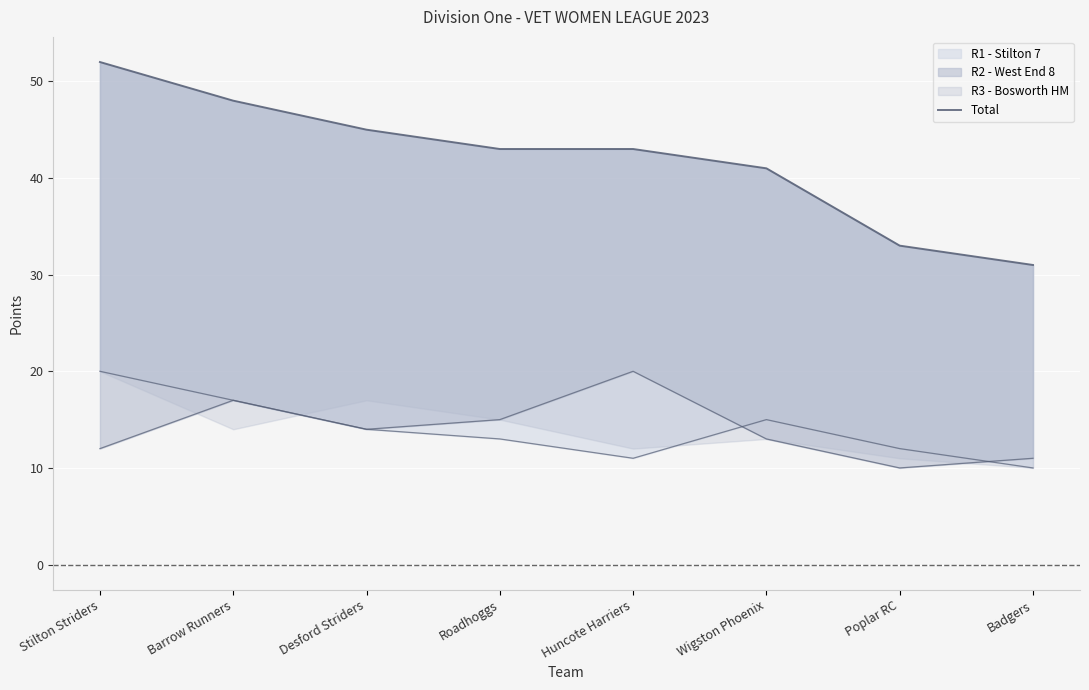

How many lines are shown in the chart?

1